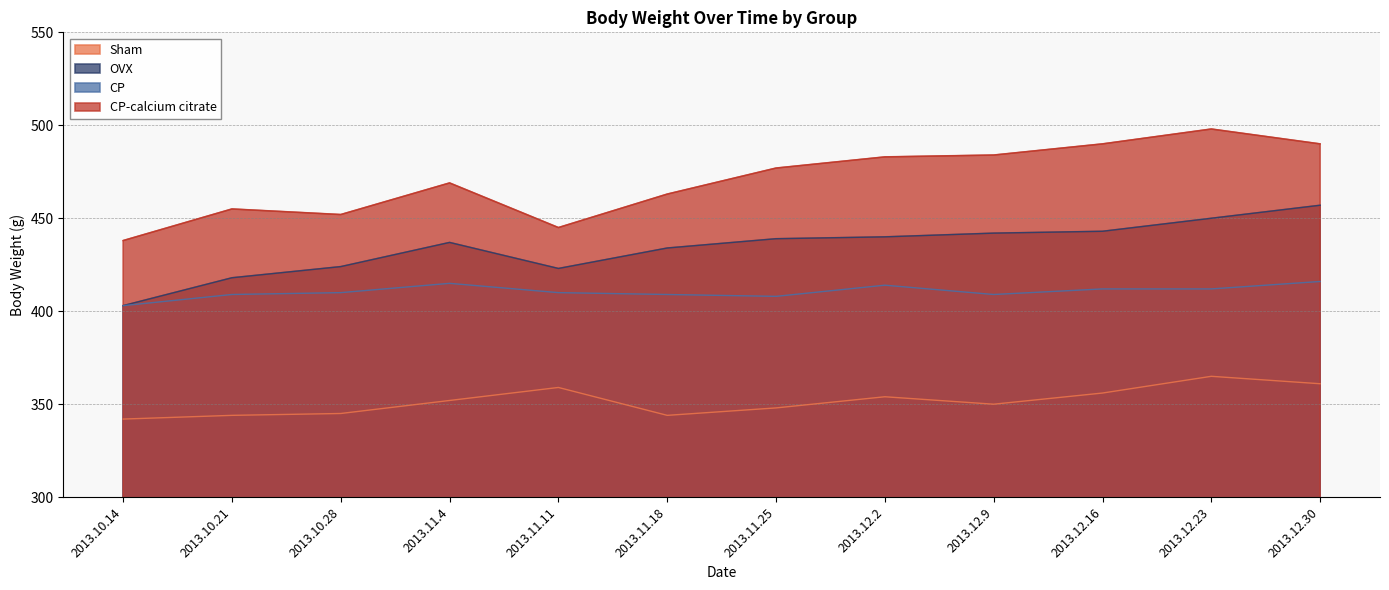

Read the OVX value at 2013.11.4.

437